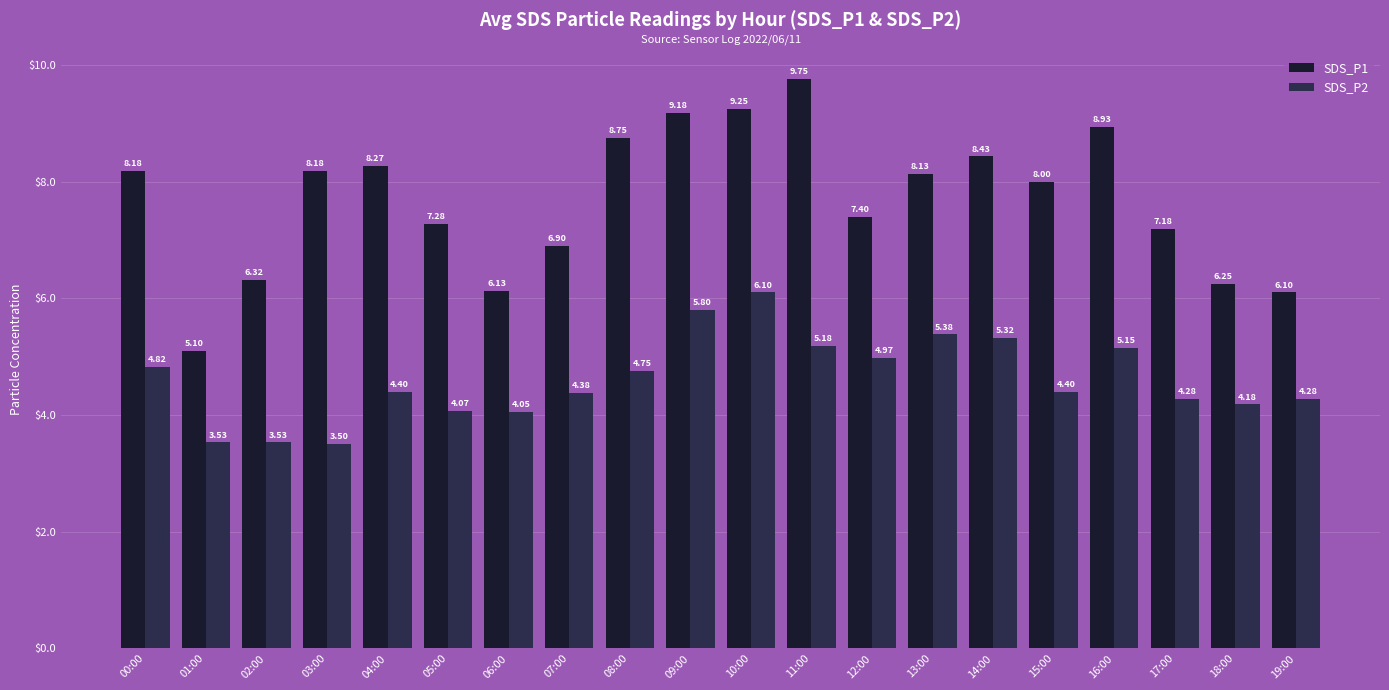

What position from the left is 08:00?

9